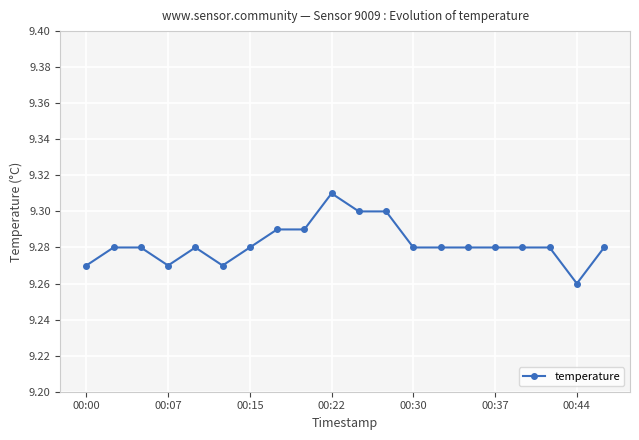

What is the sum of all values?

185.6